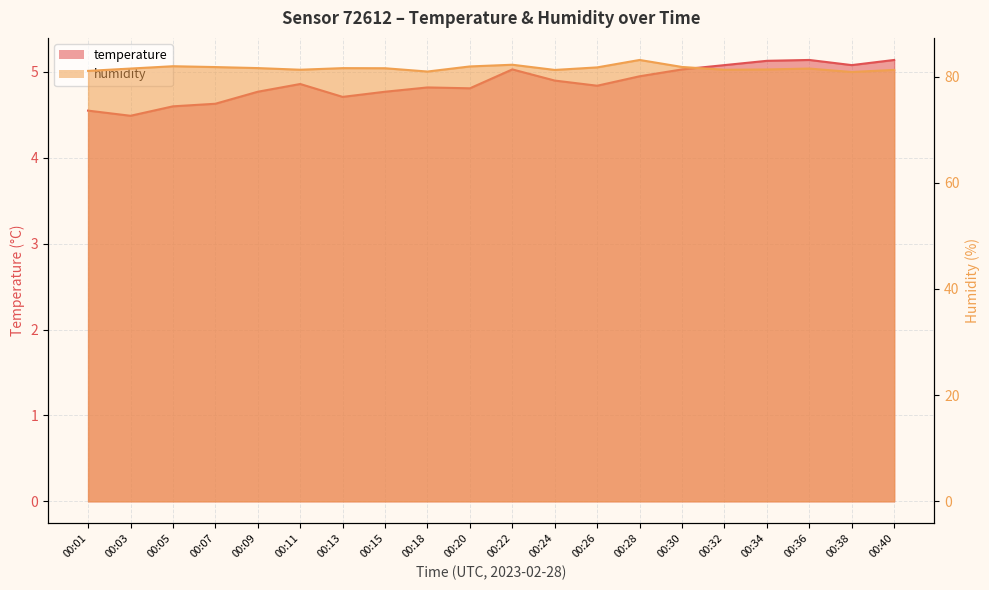

At how many categories does at least one series exceed 33?

20